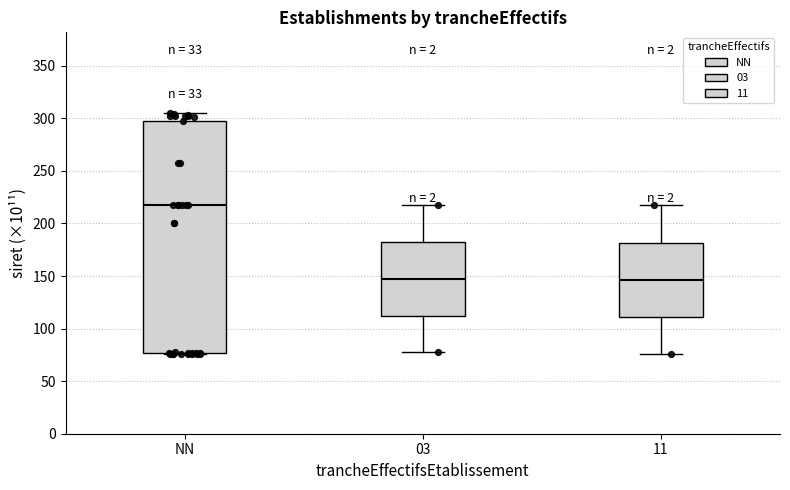

Which box is the tallest, from its lower edge to its upper edge?

NN